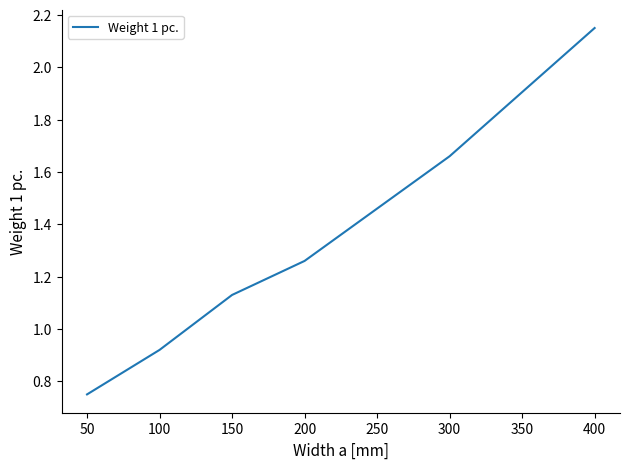

Where does the data first go above 1?

150